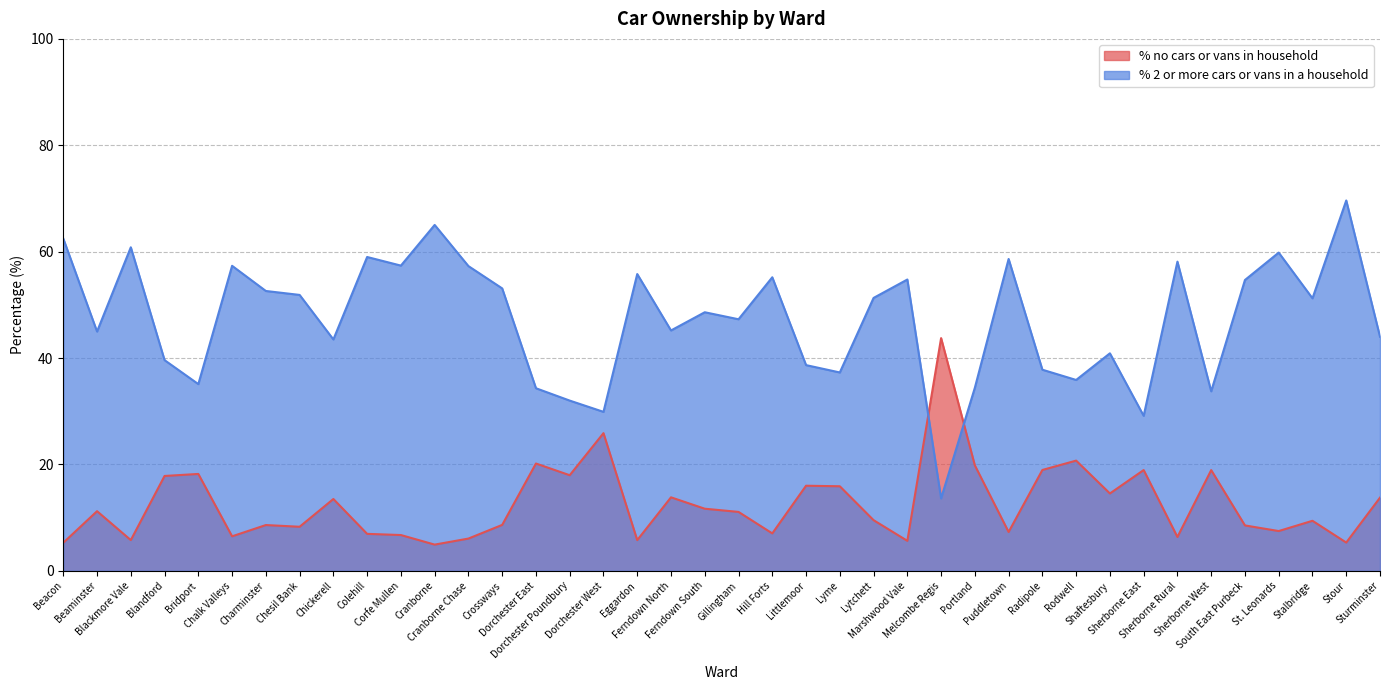

Where is % no cars or vans in household nearest to the value 24?

Dorchester West